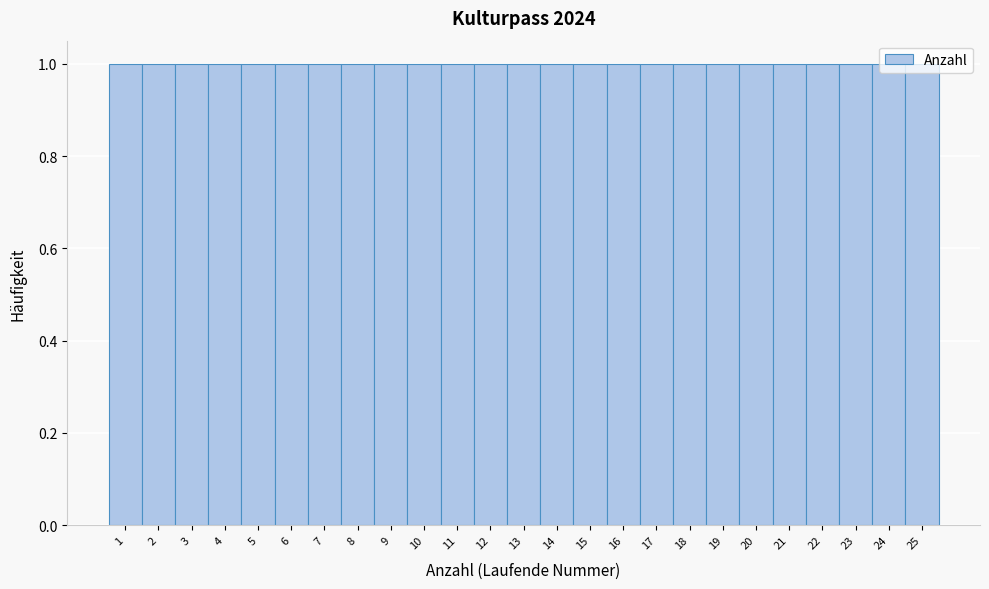

How tall is the bar that spans 11.5 to 12.5 on the x-axis? The values are not printed on the chart, so give them approximately, as read against the axis.

1